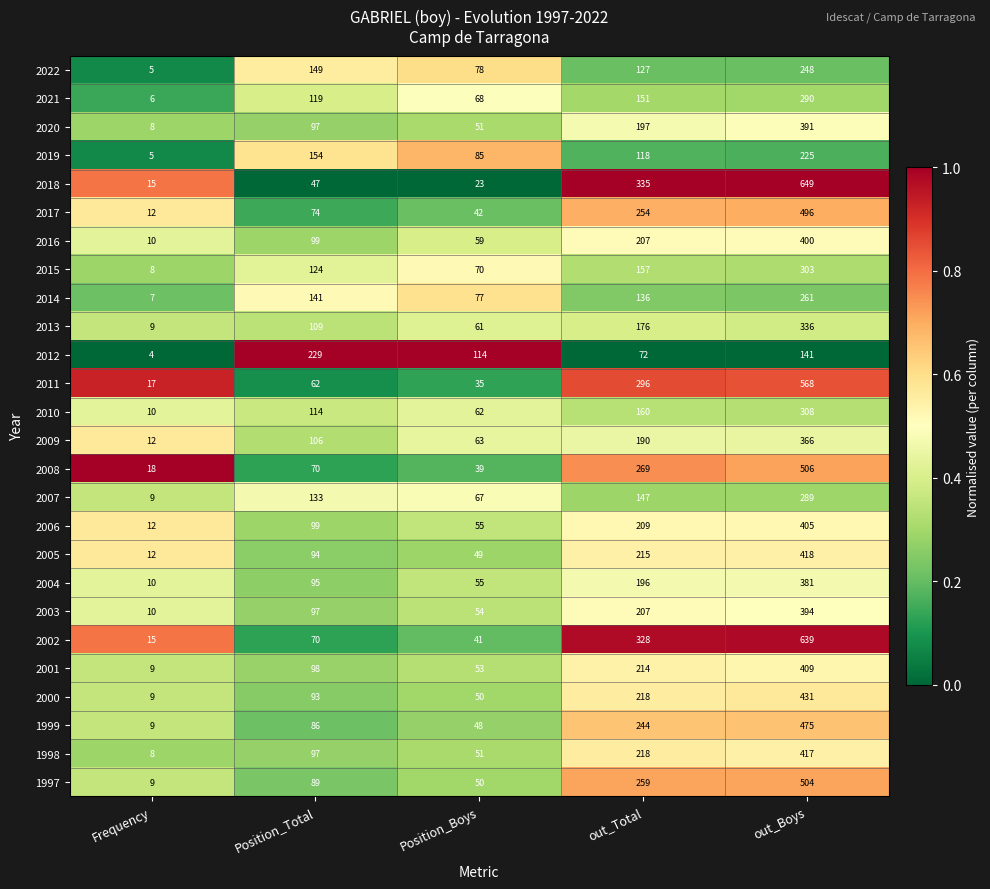

True or false: 1997 has a value of 165 at out_Total.

False